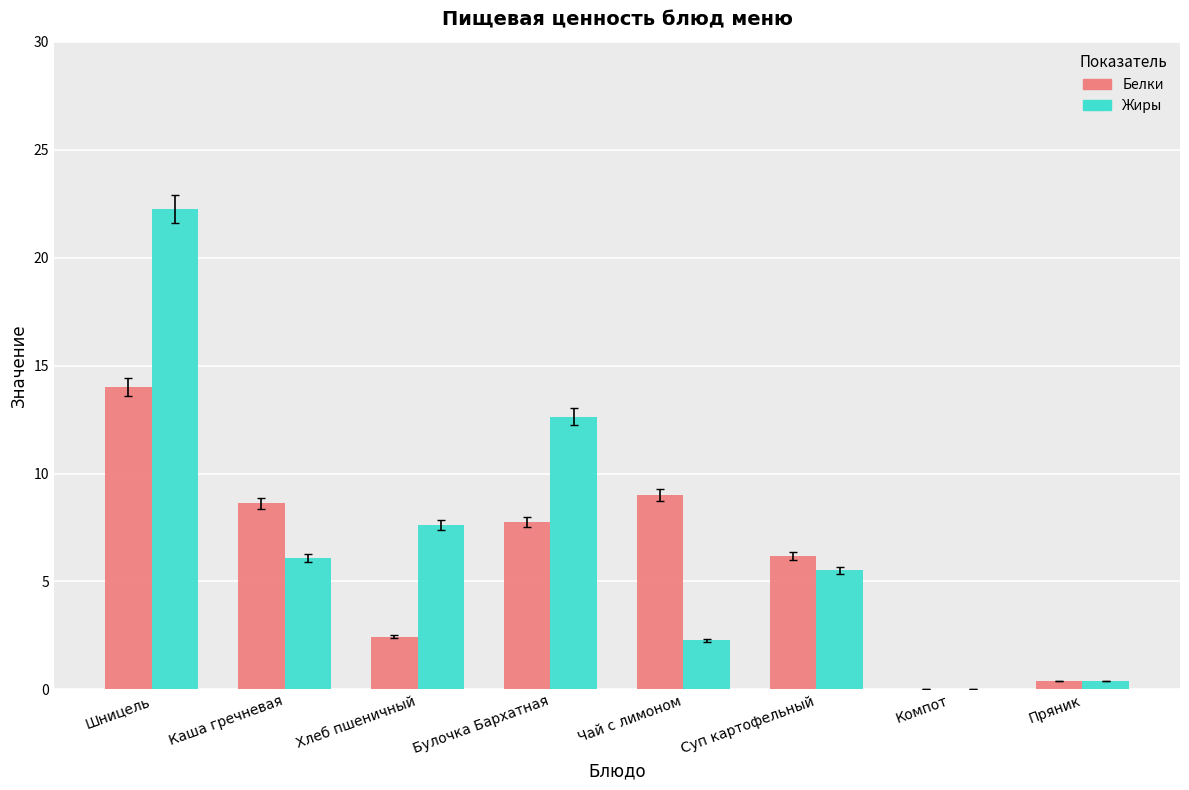

How many data points does each series have?

8